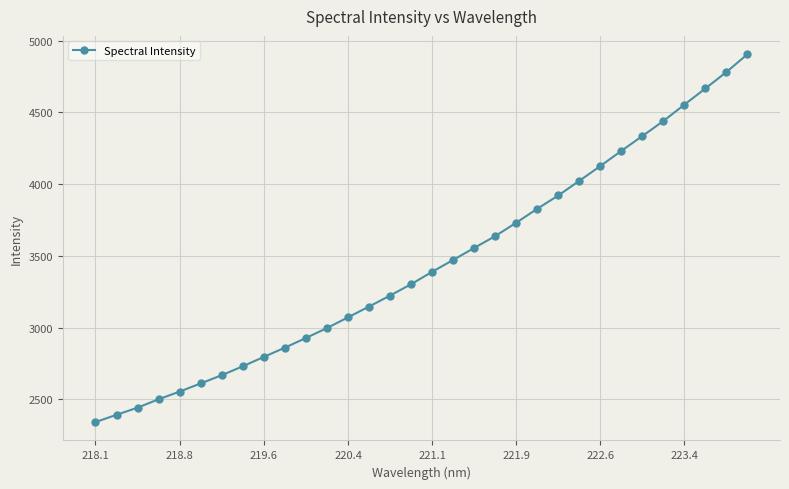

What is the average value?

3442.6